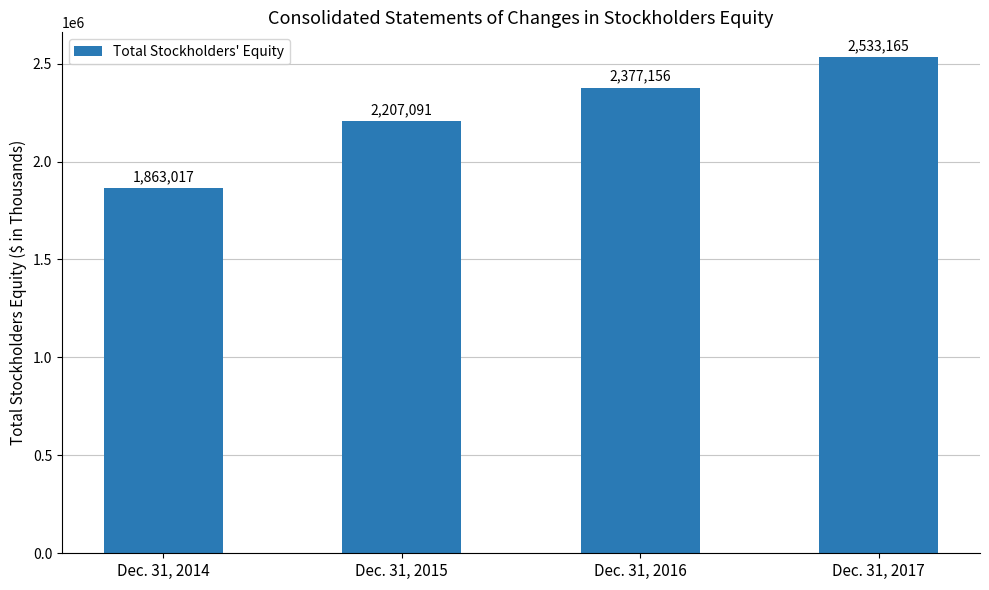

The value at Dec. 31, 2016 is 2377156. True or false?

True